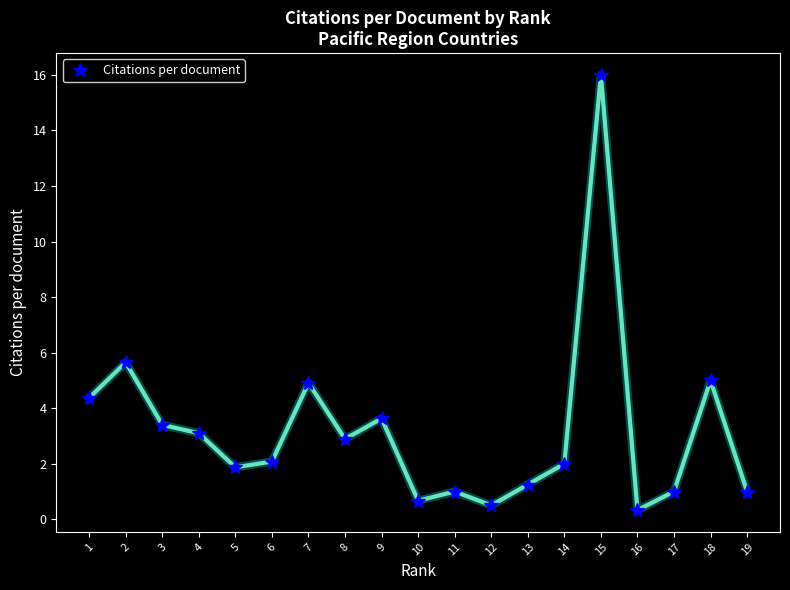

What is the difference between the maximum and second lowest values?

15.5